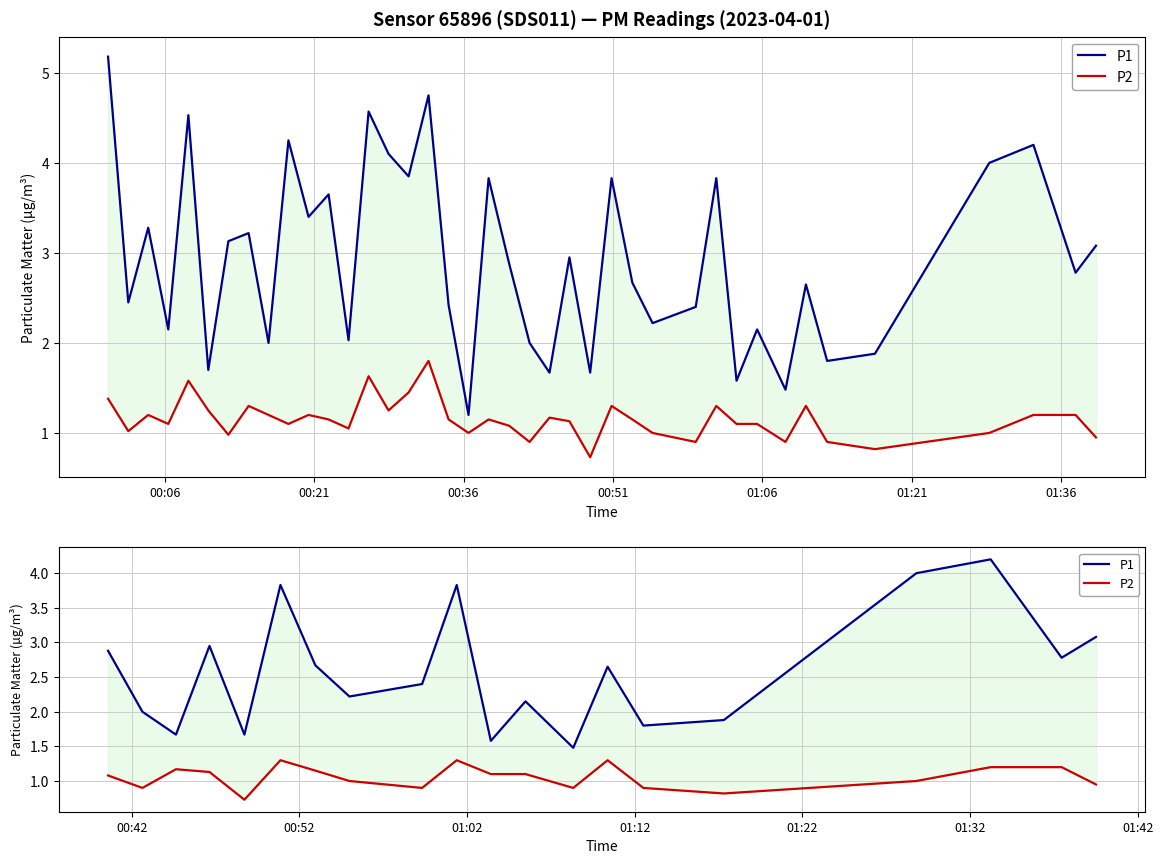

Count the number of data series in this chart.

2